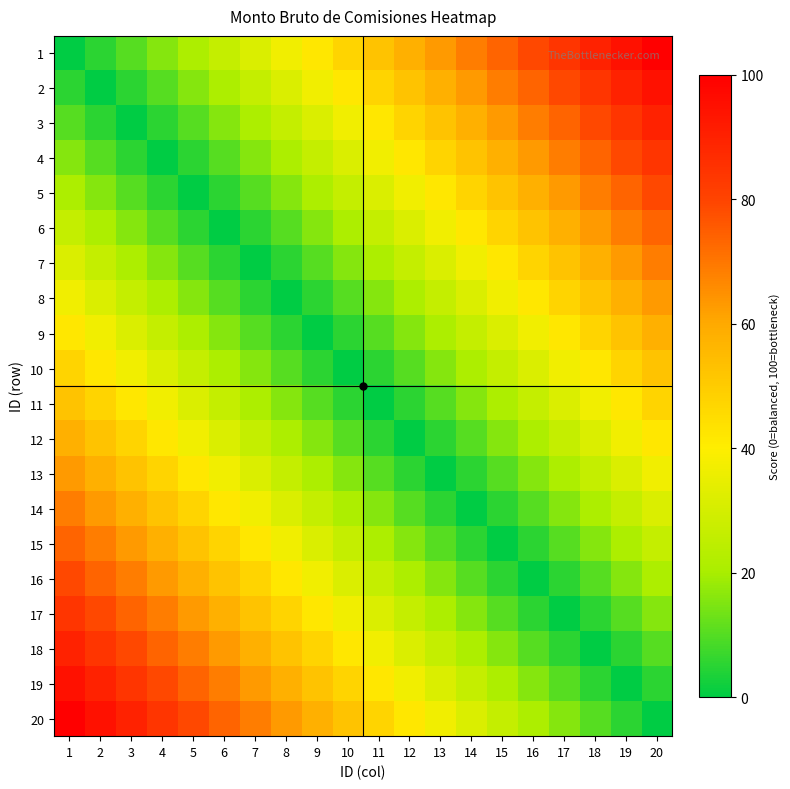

Count the number of data series in this chart.

20